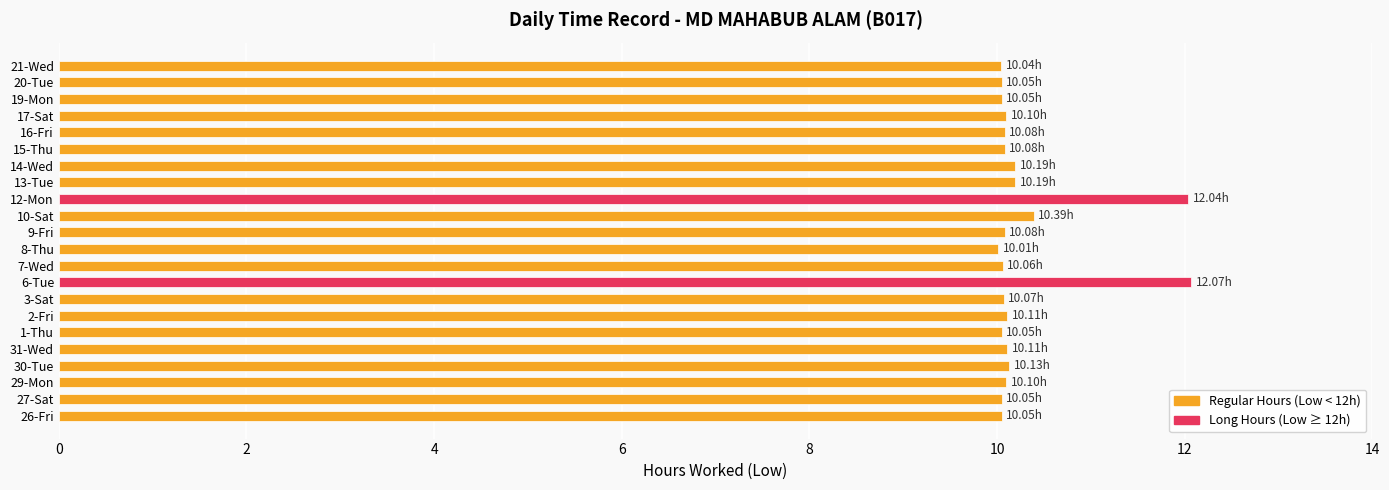

How many bars are there in total?

22